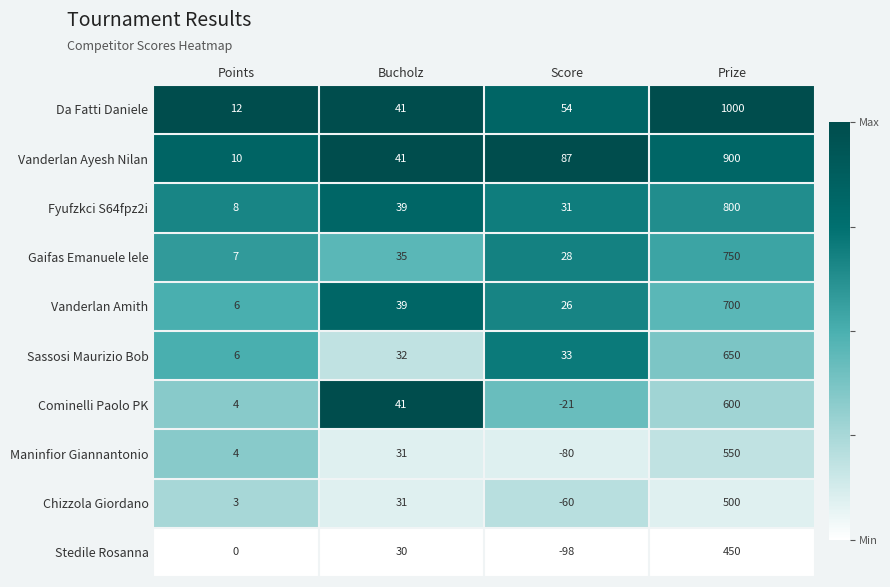

The value of Maninfior Giannantonio at Score is -80. True or false?

True